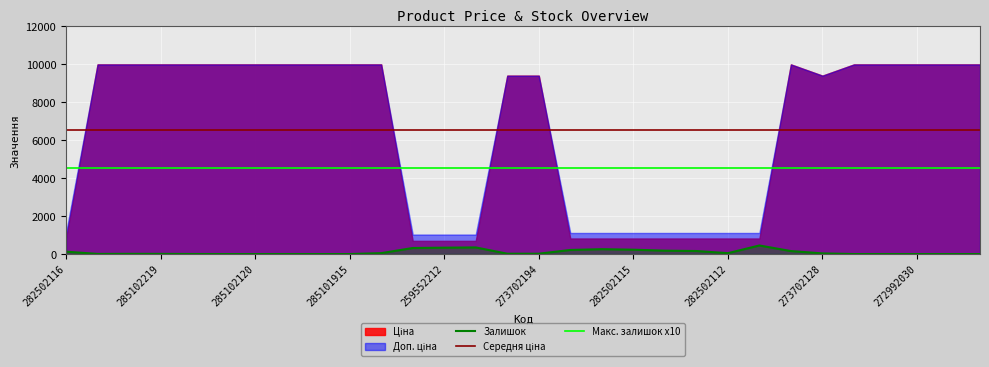

What is the sum of the Залишок values at 273702193 and 259552212?

353.0